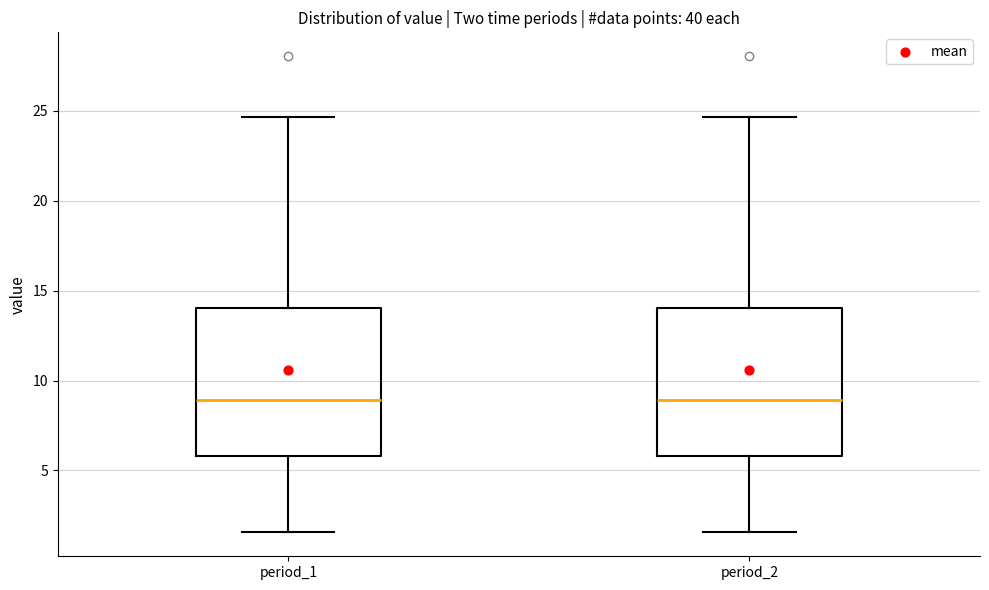

Reading left to right, transcribe this box plot: for each box, give where its median line is, the range the box spans, and where its two whiskers end, as read against the y-axis. The values are not printed on the chart, so give them approximately, as read against the axis.

period_1: median 9.0, box 6.0 to 14.0, whiskers 1.5 to 24.5
period_2: median 9.0, box 6.0 to 14.0, whiskers 1.5 to 24.5